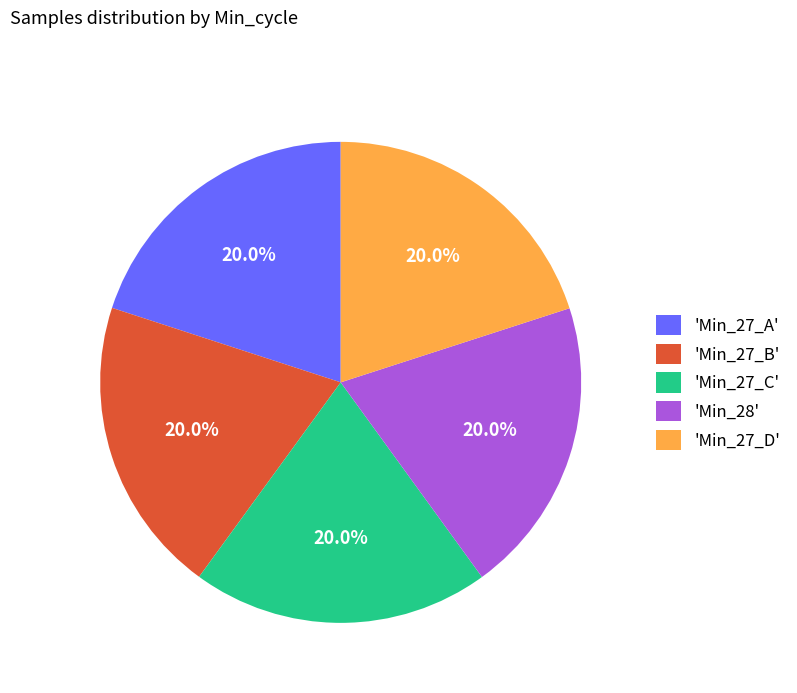

Do 'Min_27_D' and 'Min_28' together represent more than half of the pie?

No